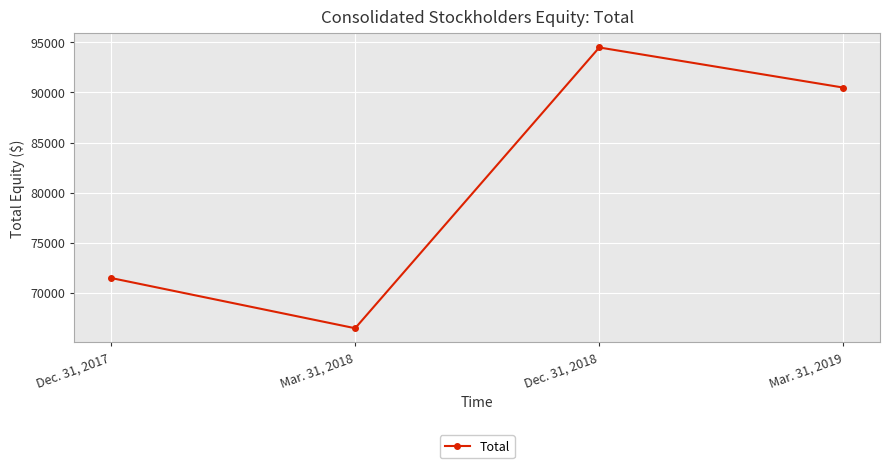

What is the label of the 4th point from the right?

Dec. 31, 2017